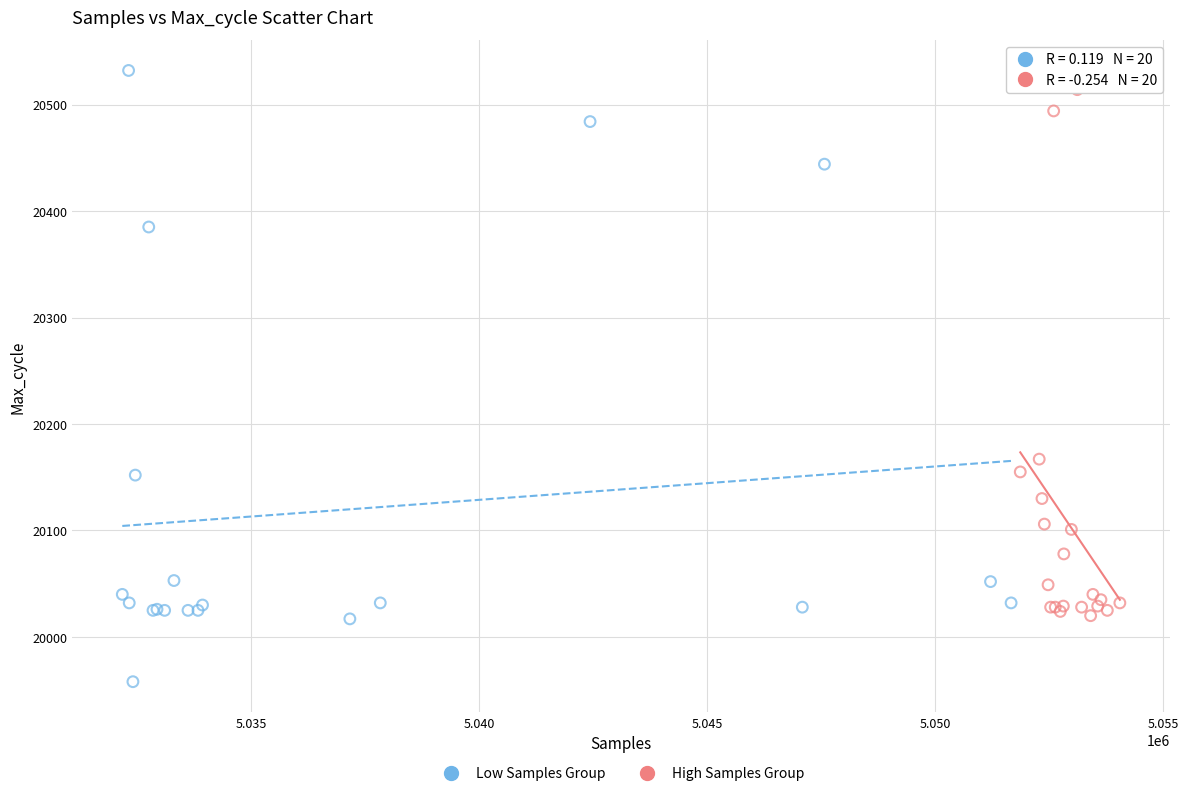

Which series has the widest spread of Y values?

Low Samples Group